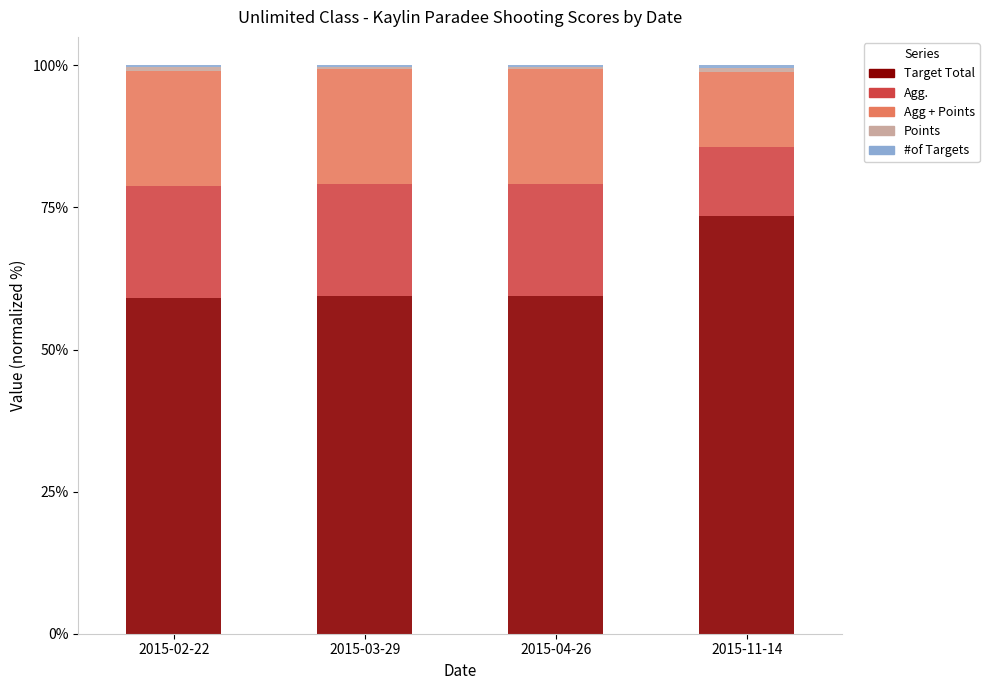

What is the highest value of the Target Total series?

73.4